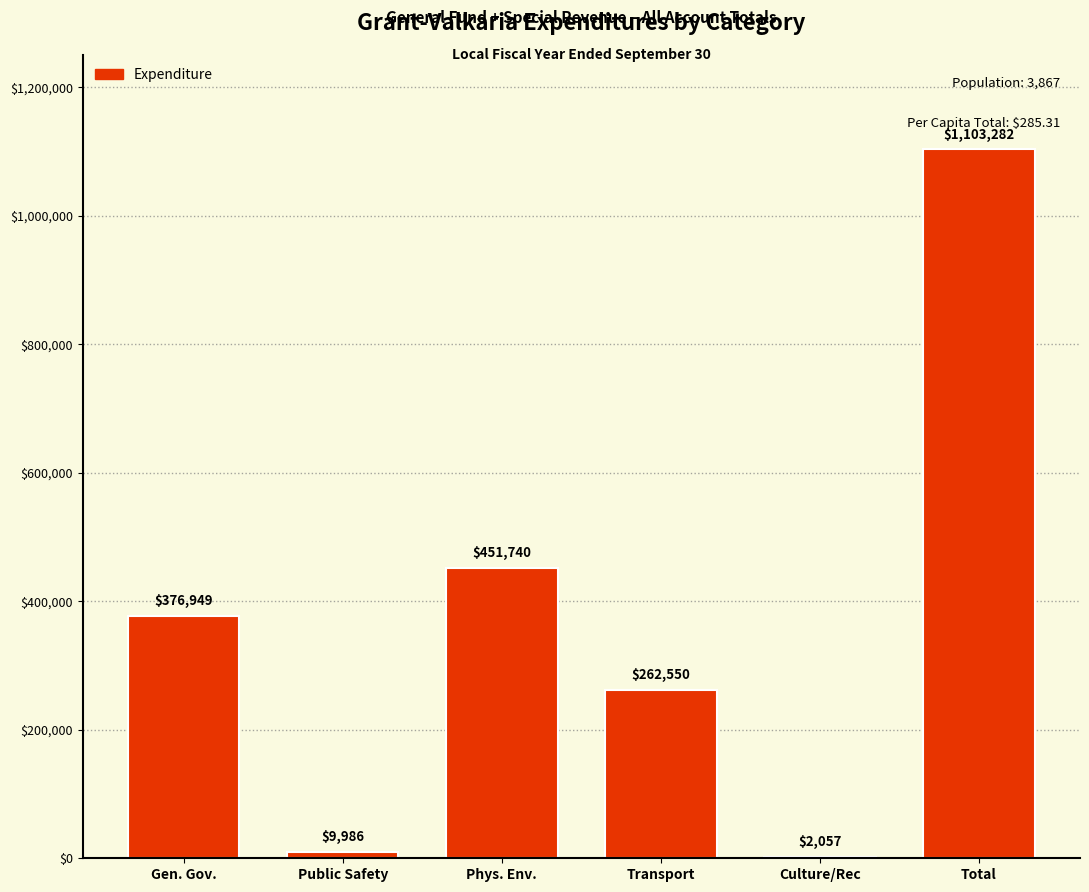

Reading left to right, extract all data points from this chart.

376949	9986	451740	262550	2057	1103282